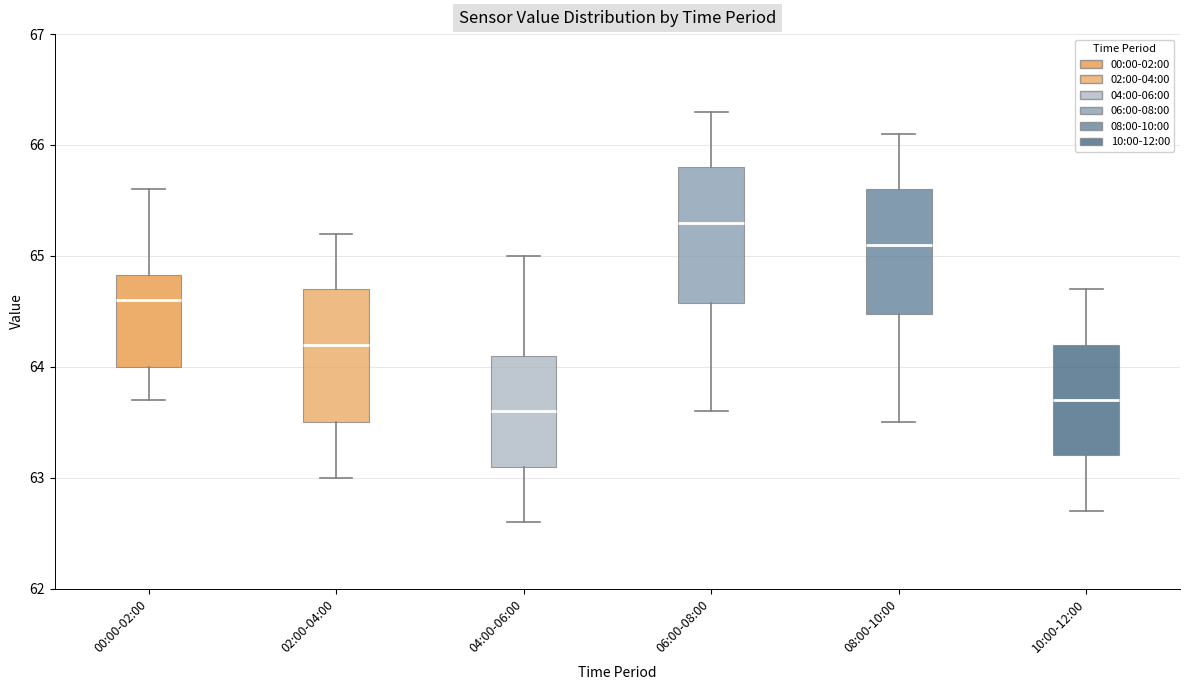

Reading left to right, transcribe this box plot: for each box, give where its median line is, the range the box spans, and where its two whiskers end, as read against the y-axis. The values are not printed on the chart, so give them approximately, as read against the axis.

00:00-02:00: median 64.6, box 64.0 to 64.8, whiskers 63.7 to 65.6
02:00-04:00: median 64.2, box 63.5 to 64.7, whiskers 63.0 to 65.2
04:00-06:00: median 63.6, box 63.1 to 64.1, whiskers 62.6 to 65.0
06:00-08:00: median 65.3, box 64.6 to 65.8, whiskers 63.6 to 66.3
08:00-10:00: median 65.1, box 64.5 to 65.6, whiskers 63.5 to 66.1
10:00-12:00: median 63.7, box 63.2 to 64.2, whiskers 62.7 to 64.7